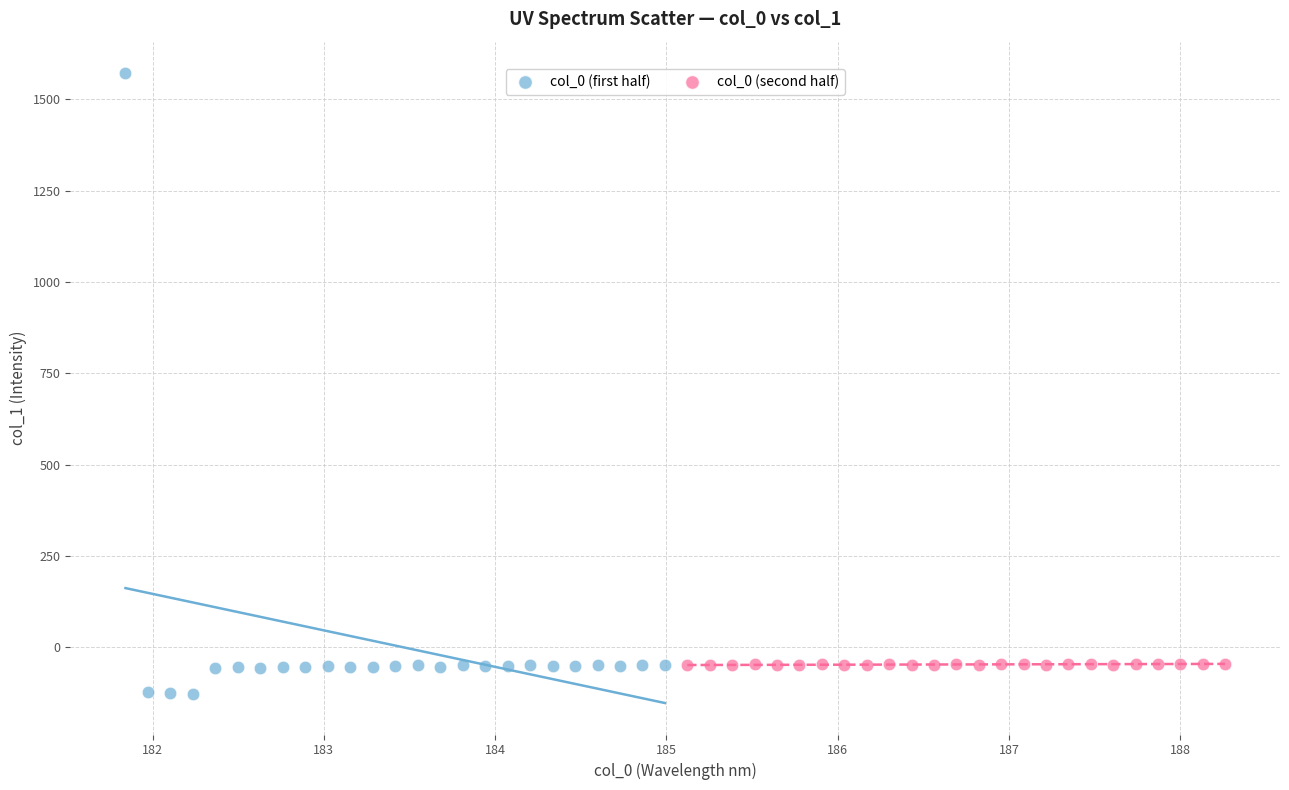

Which series contains the highest Y value?

col_0 (first half)